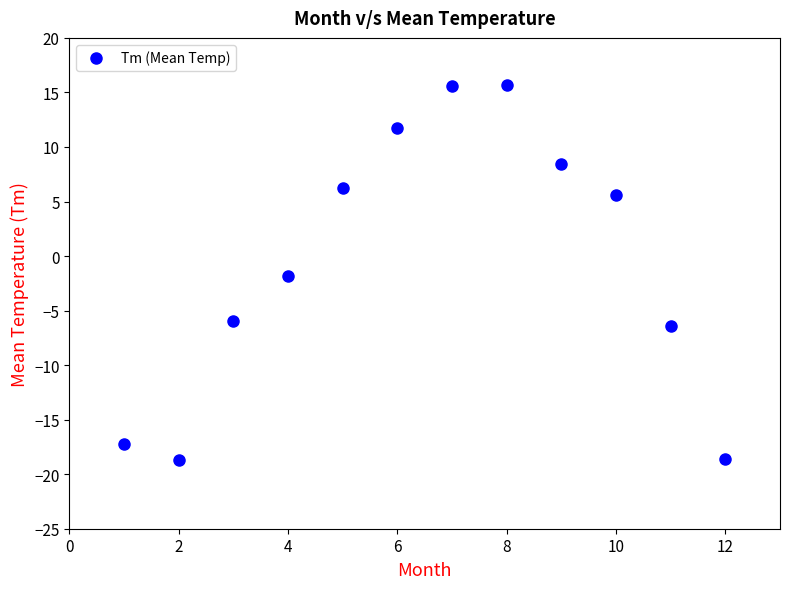

What is the average Y value?

-0.5